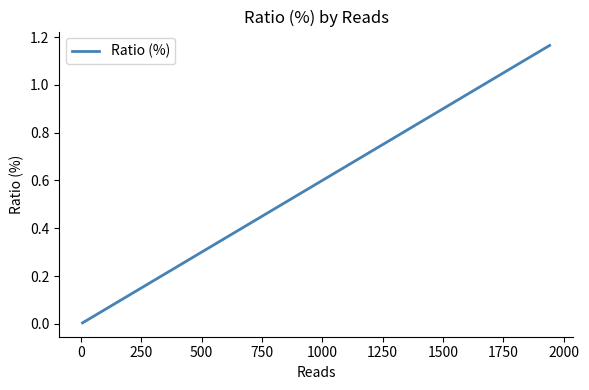

How many lines are shown in the chart?

1